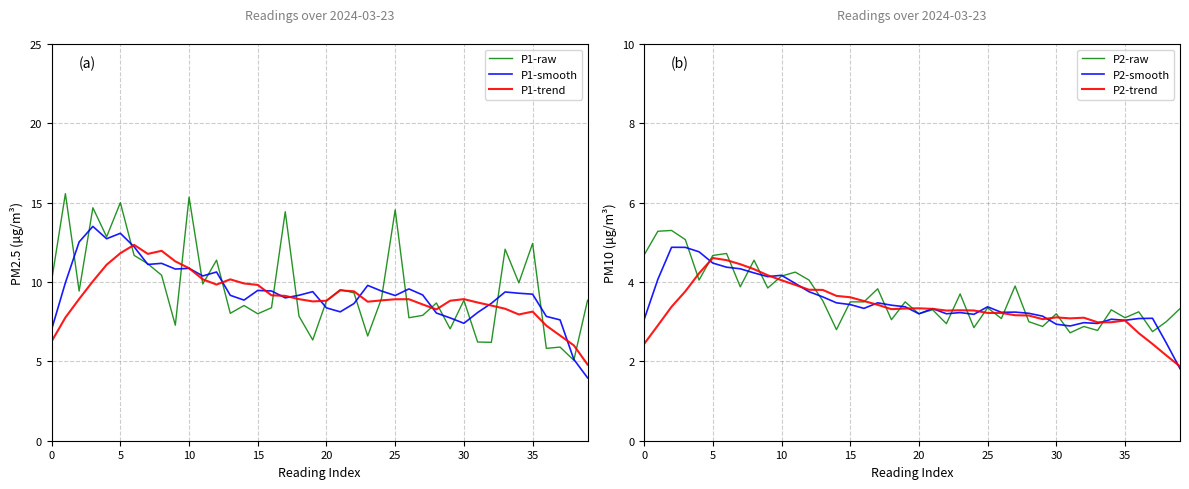

What is the maximum value for P1-raw?

15.6